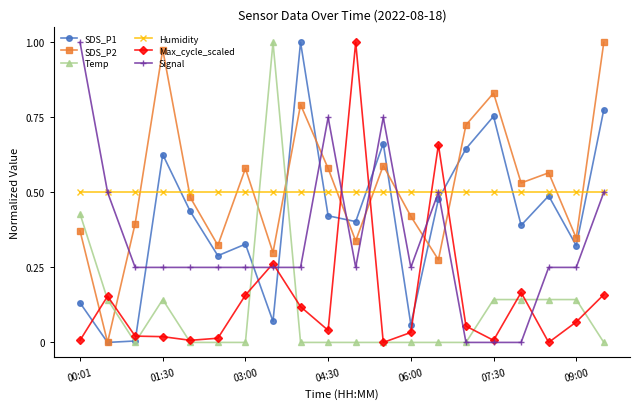

Is this an area chart (filled region under the line)?

No